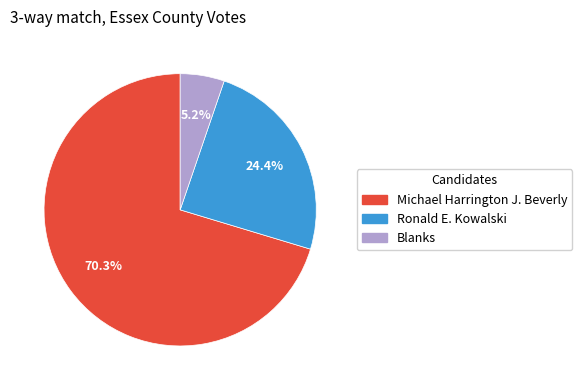

How many slices are in this pie chart?

3